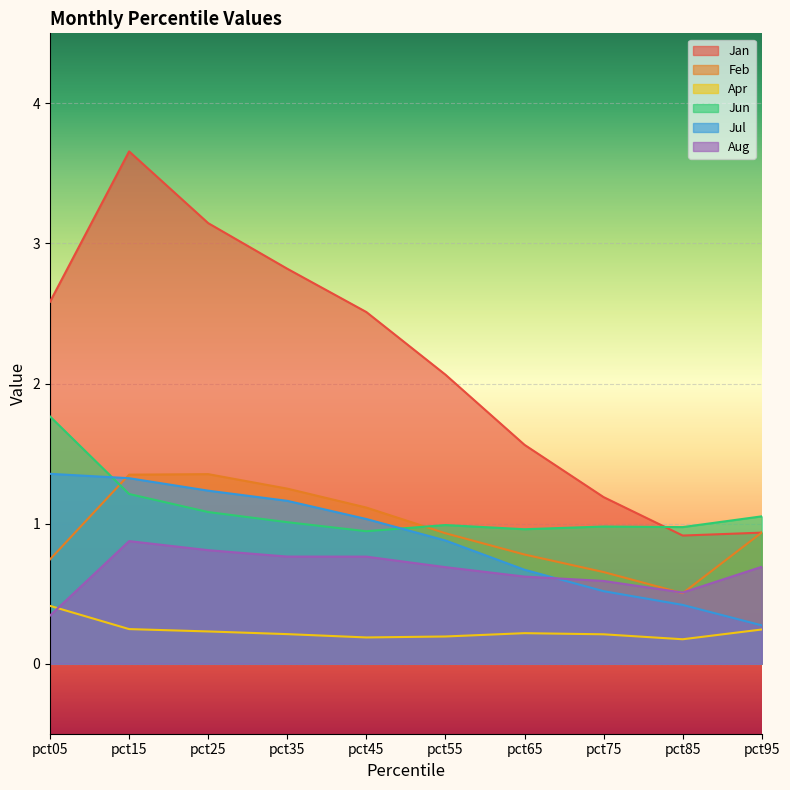

Where does the Jul series first go above 1?

pct05